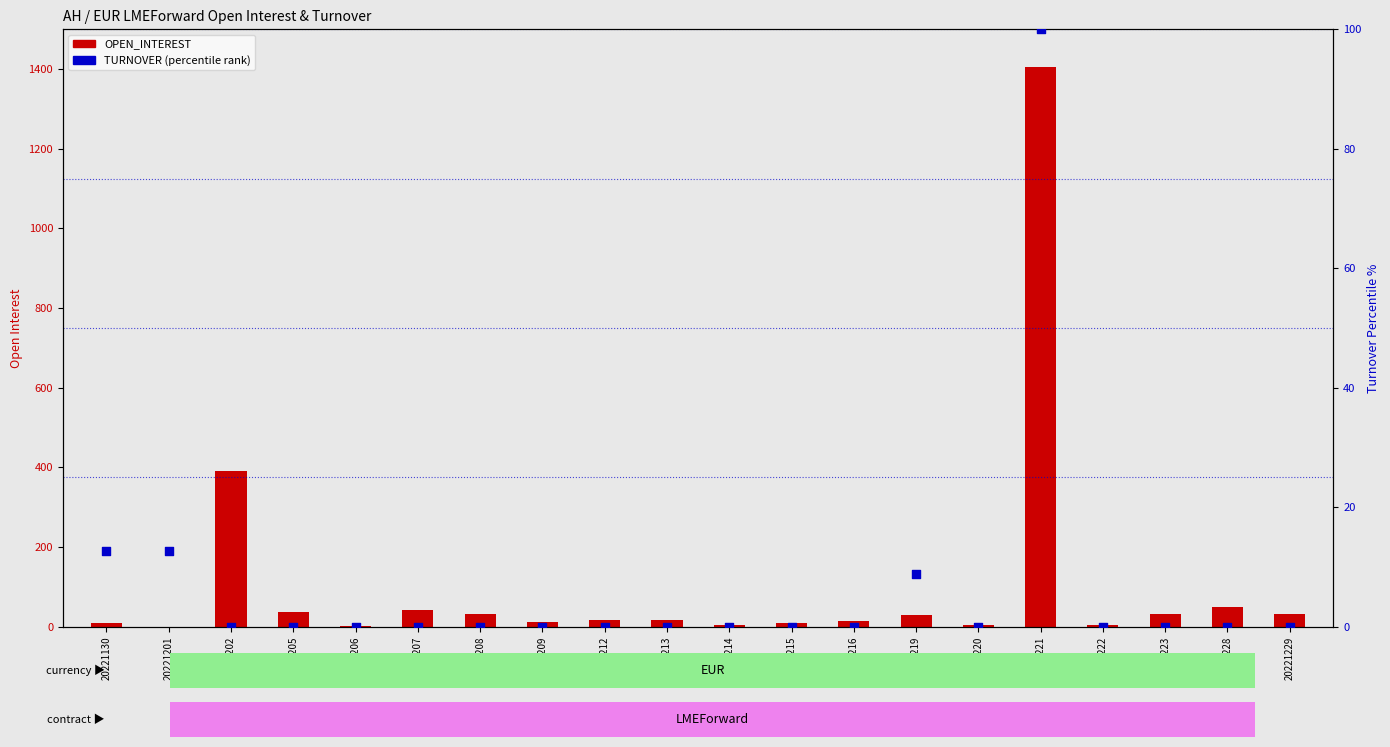

Which series contains the lowest Y value?

OPEN_INTEREST